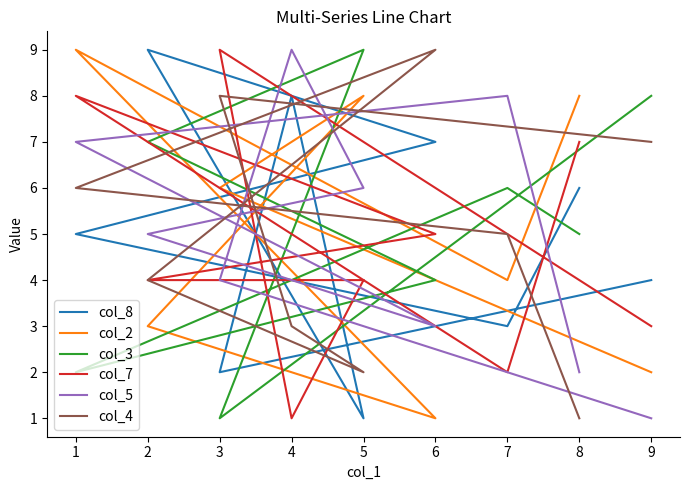

Which series has the largest range (max minus min)?

col_8